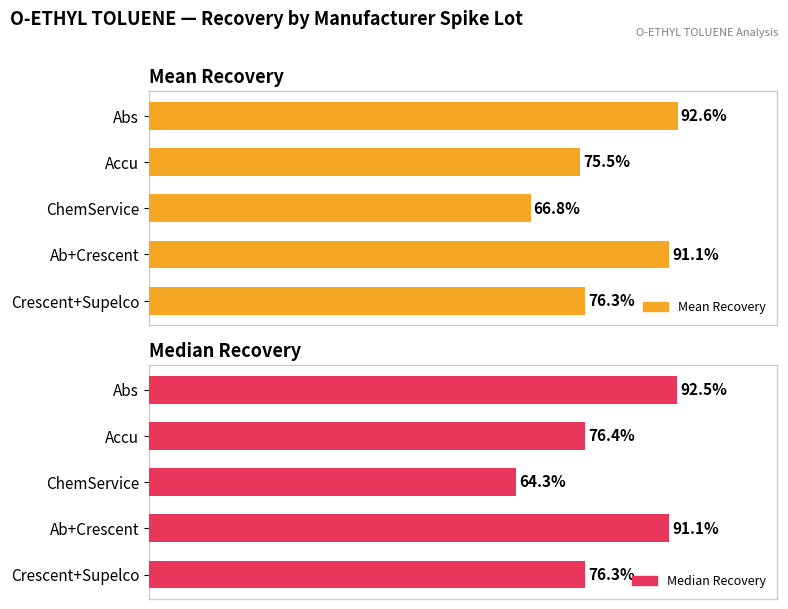

How many data points in Mean Recovery are less than 76?

2